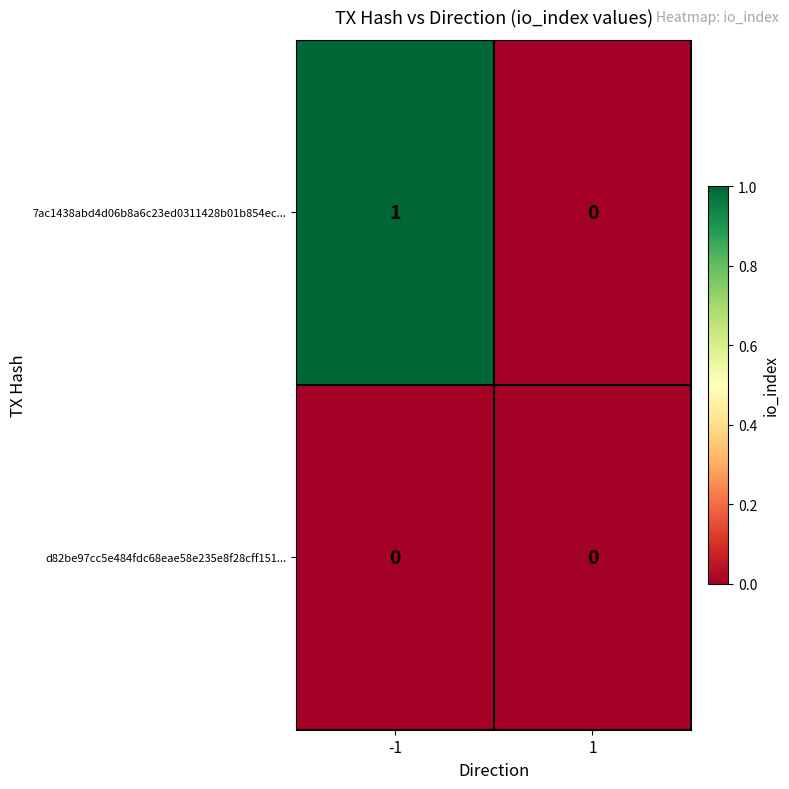

List the series in order of their overall mean, lowest first.

d82be97cc5e484fdc68eae58e235e8f28cff151..., 7ac1438abd4d06b8a6c23ed0311428b01b854ec...